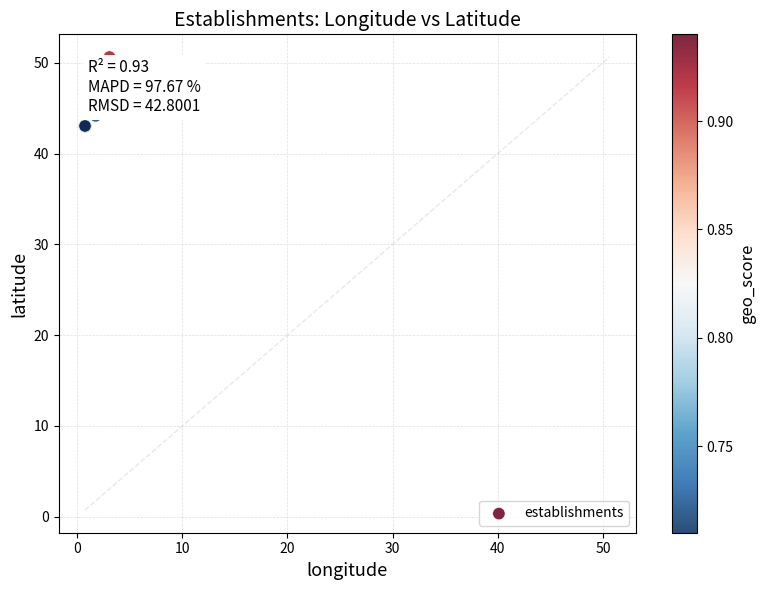

What Y value in the scatter plot is closest to 46?

44.2